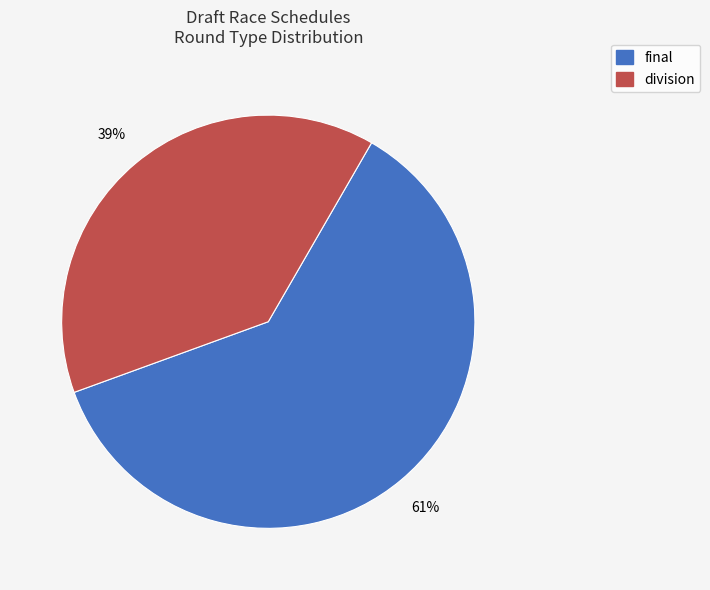

What is the ratio of the value at final to the value at division?

1.6